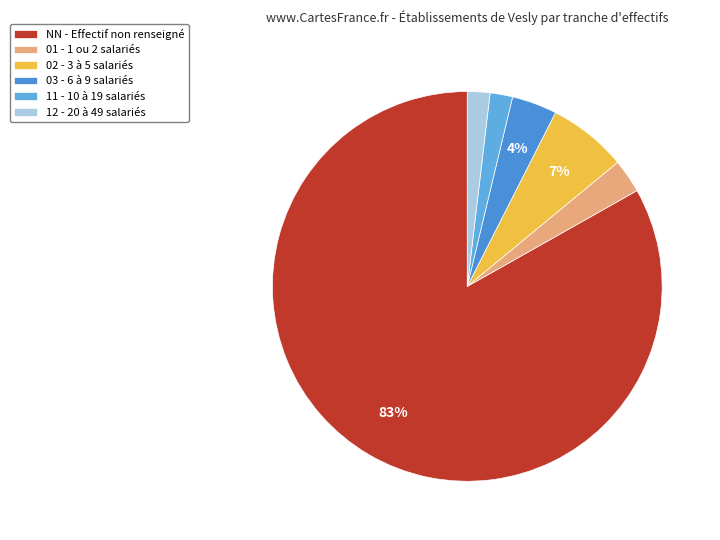

Which has a higher value, 11 or NN?

NN